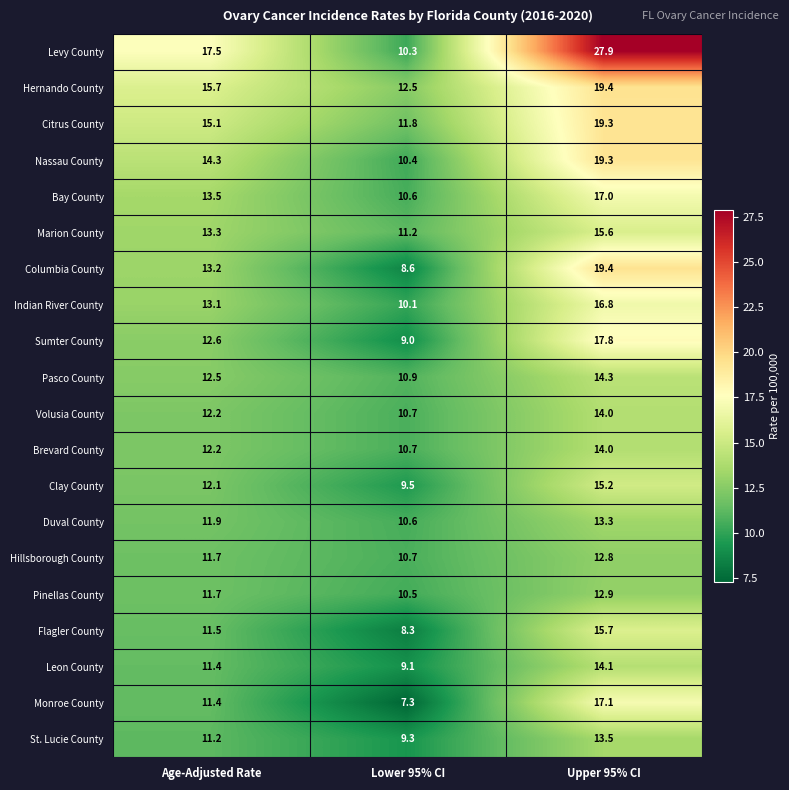

Is it true that Monroe County equals 26.8 at Upper 95% CI?

False